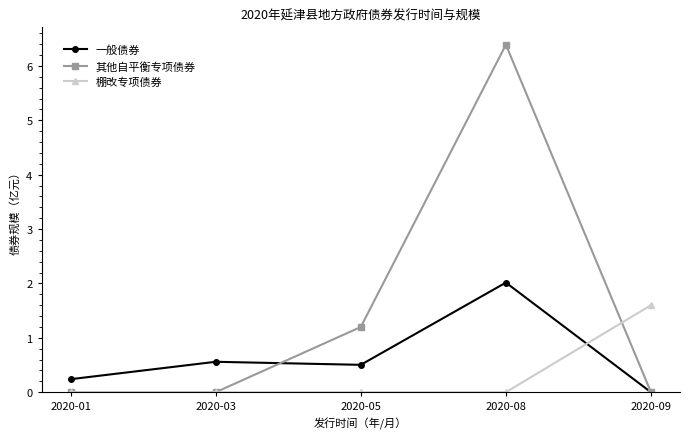

Where is 其他自平衡专项债券 nearest to the value 3?

2020-05